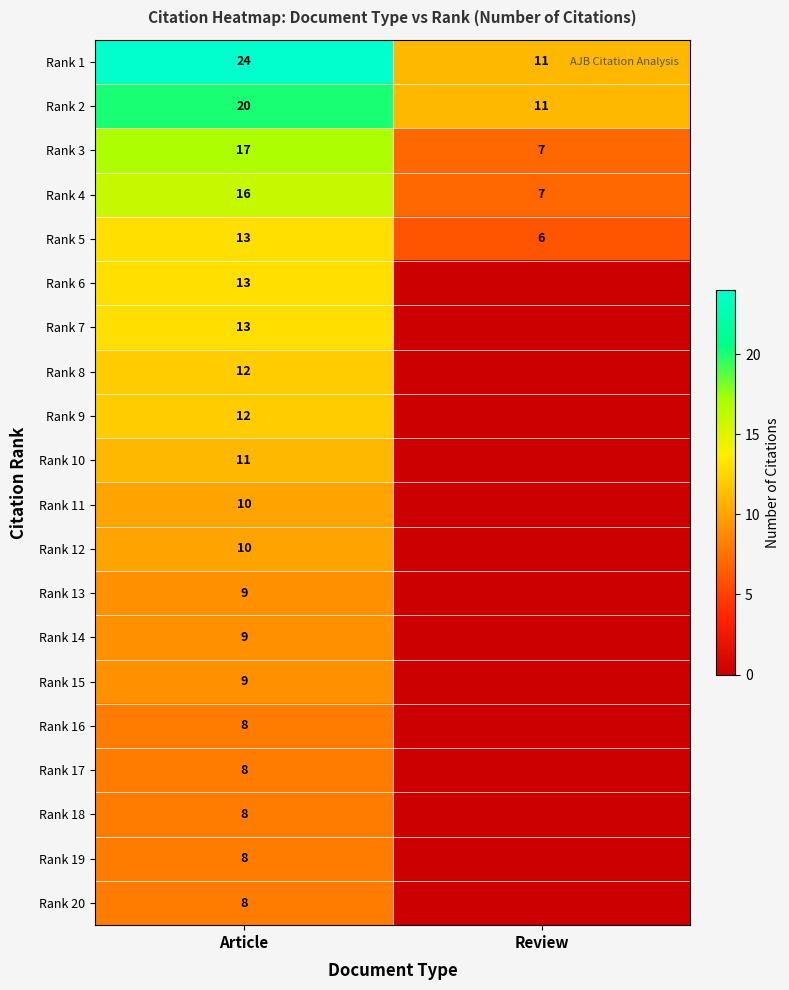

What is the difference between the maximum and minimum values in the Rank 3 series?

10